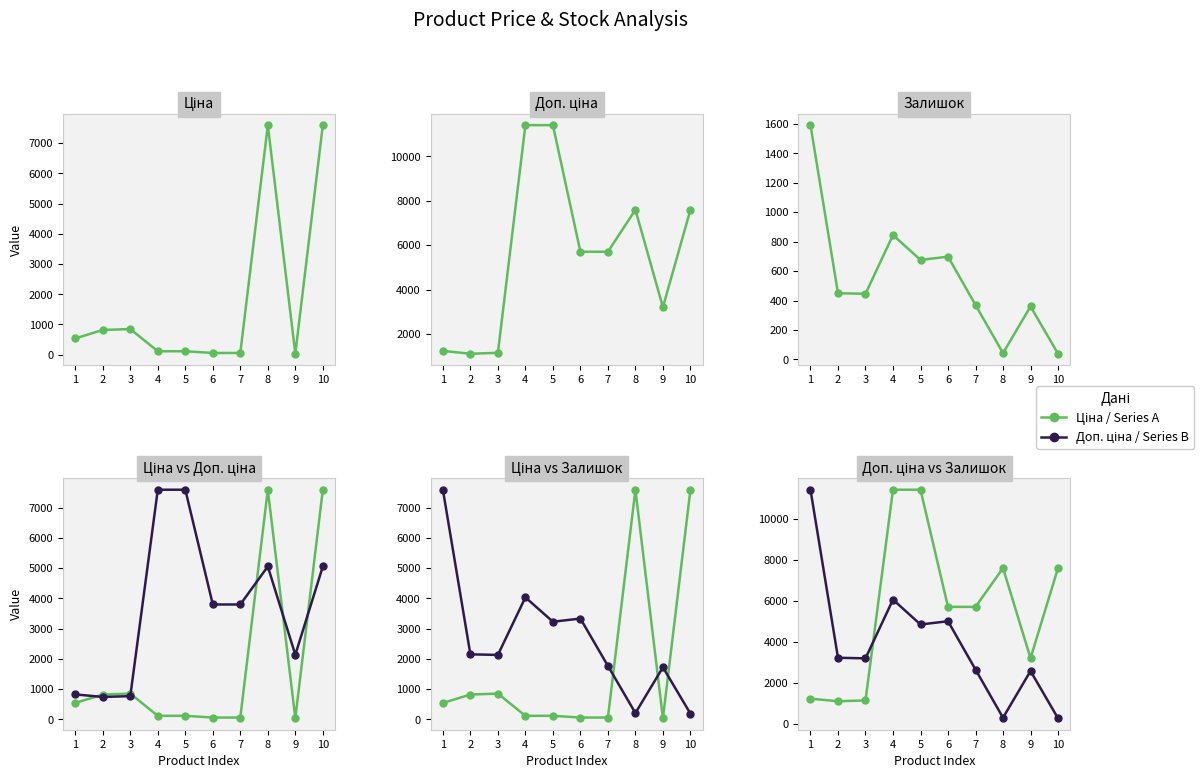

Between which two adjacent categories do Доп. ціна and Залишок first intersect?

3 and 4